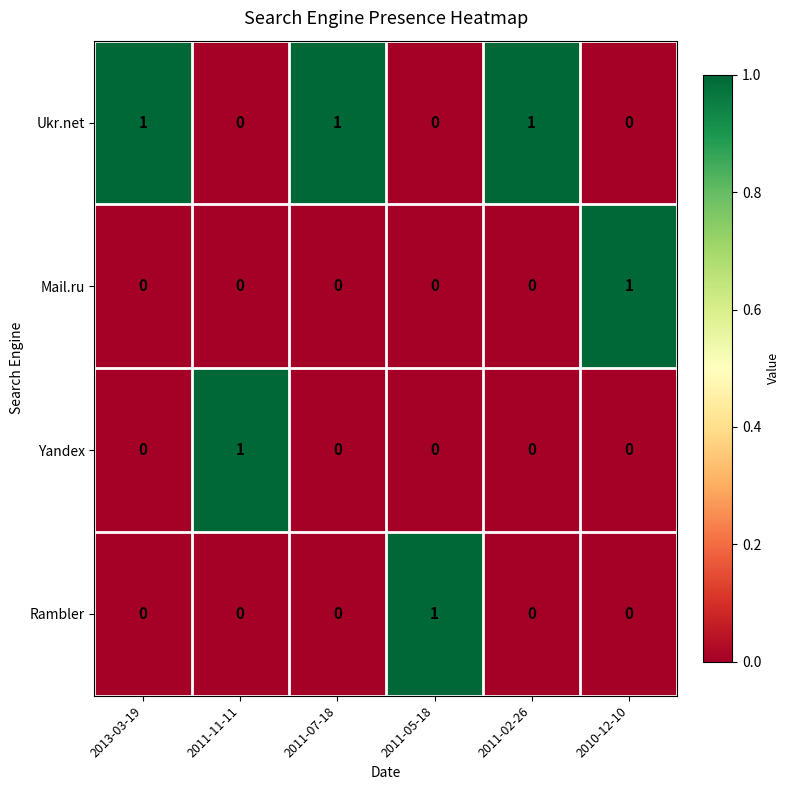

How many Ukr.net values are between 0 and 1?

6